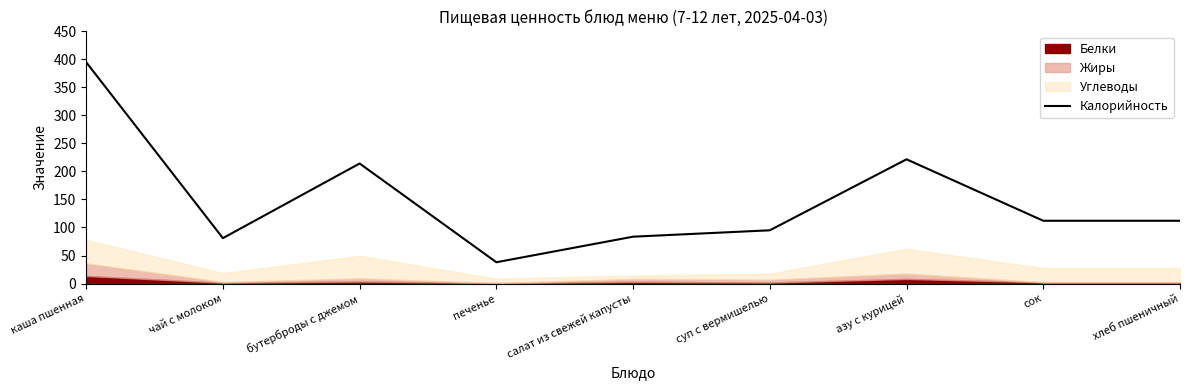

What position from the right is суп с вермишелью?

4